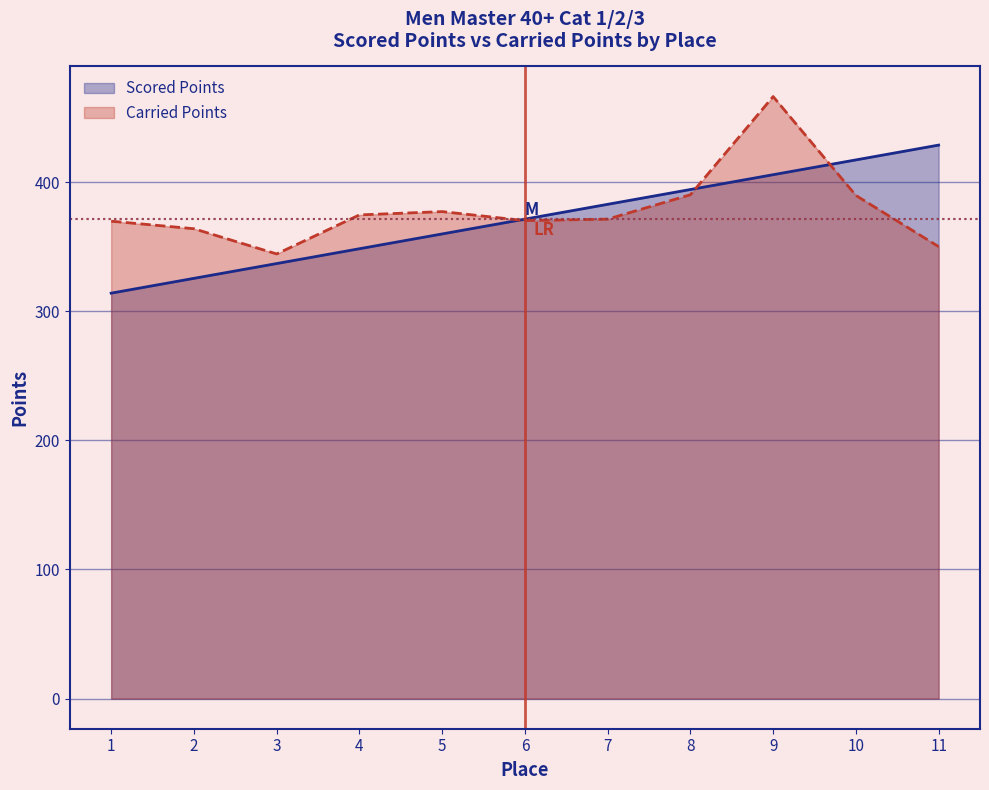

Which series has the largest total across all categories?

Carried Points